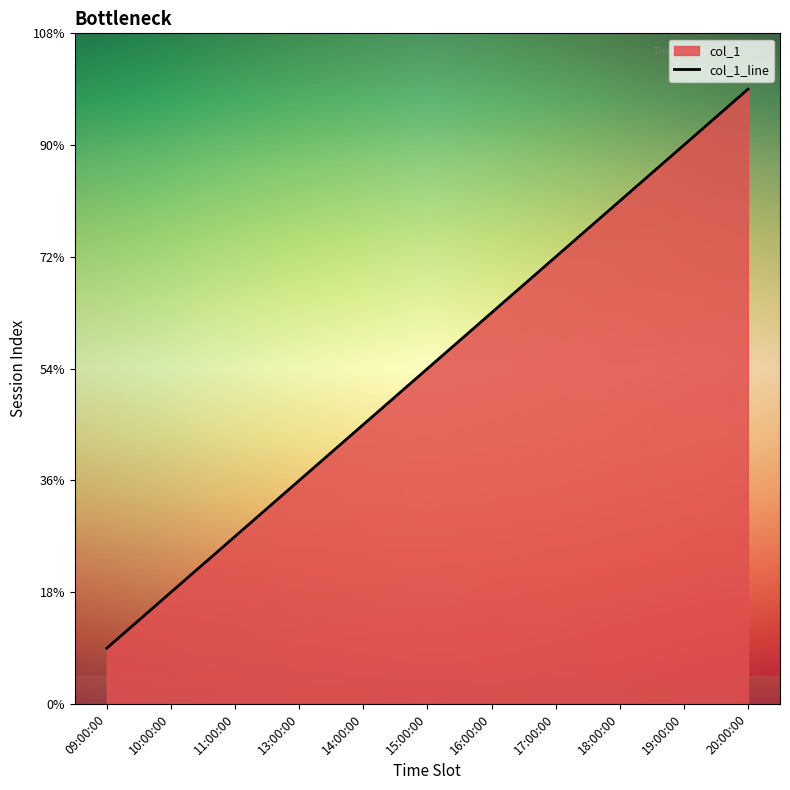

What is the change in value from 19:00:00 to 20:00:00?

+1